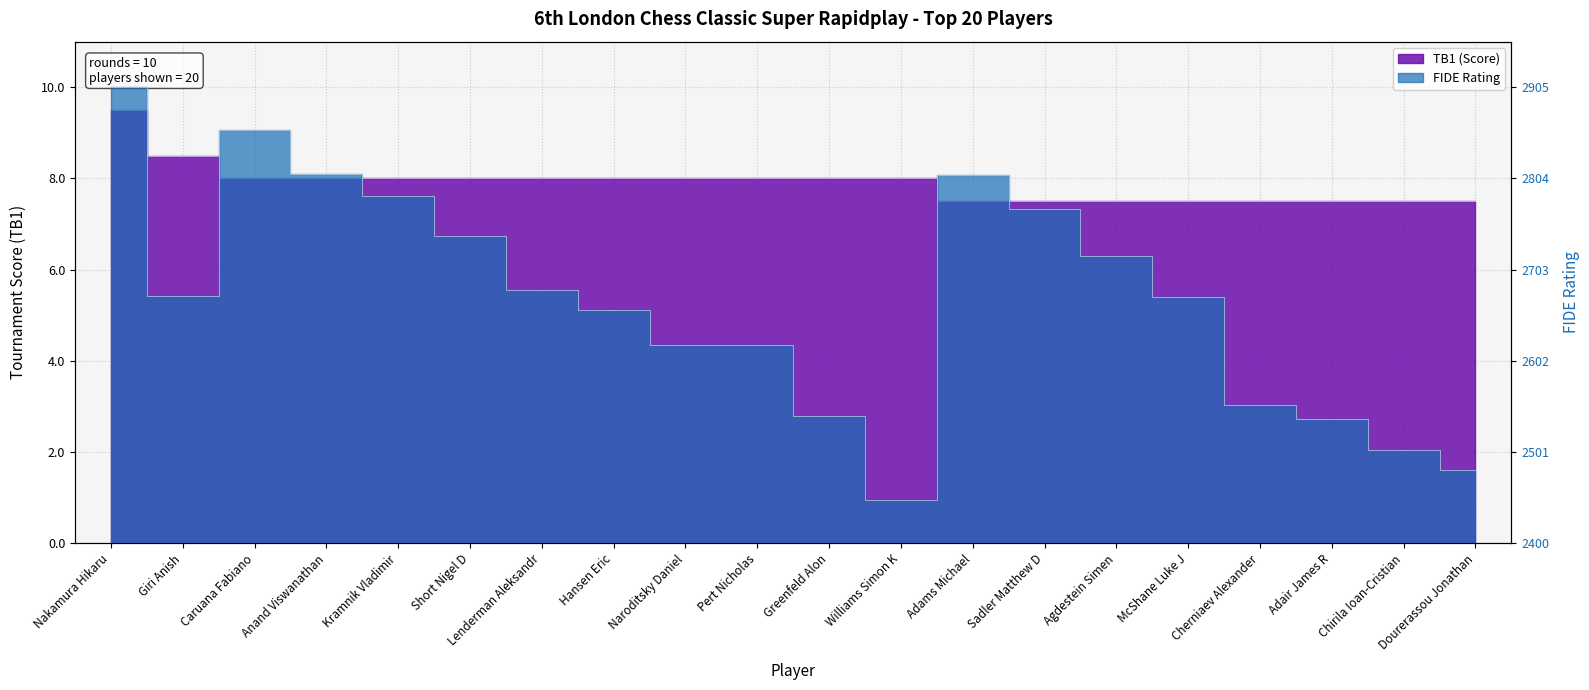

What is the maximum value shown in the chart?

10.0